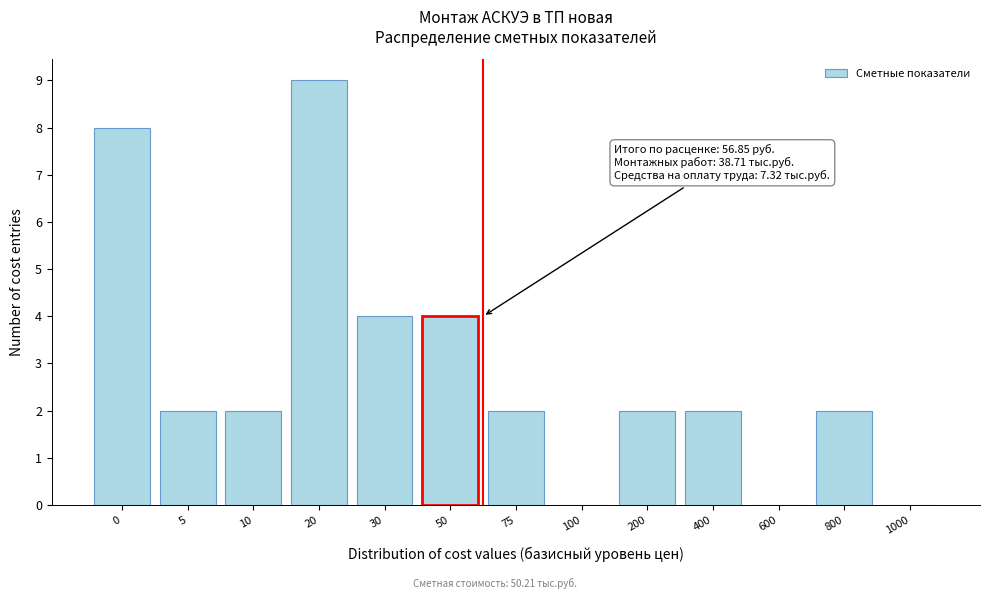

Reading left to right, list all the values displayed in this chart.

0=8	5=2	10=2	20=9	30=4	50=4	75=2	100=0	200=2	400=2	600=0	800=2	1000=0